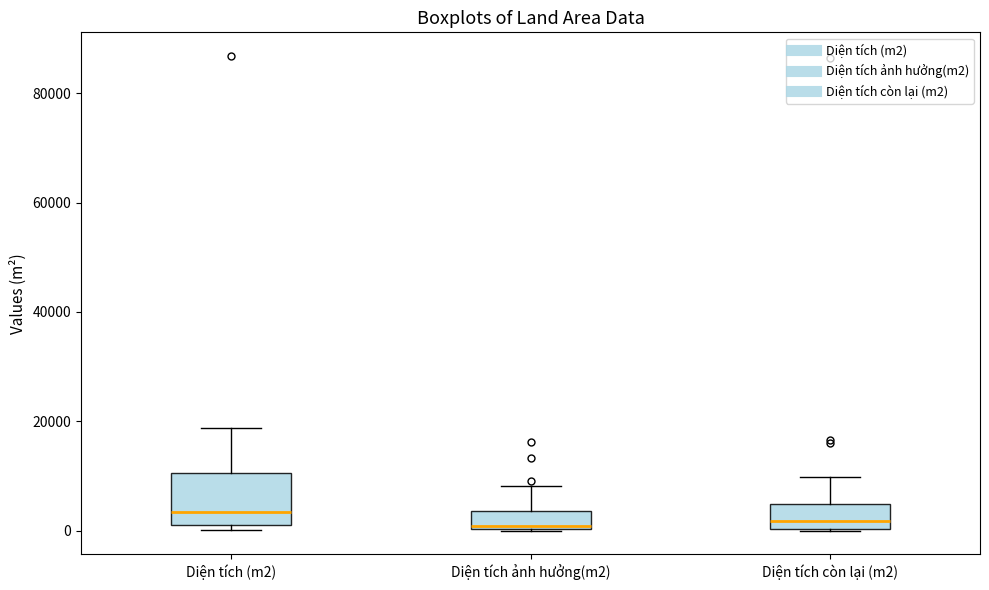

Reading left to right, transcribe this box plot: for each box, give where its median line is, the range the box spans, and where its two whiskers end, as read against the y-axis. The values are not printed on the chart, so give them approximately, as read against the axis.

Diện tích (m2): median 4000, box 2000 to 10000, whiskers 0 to 18000
Diện tích ảnh hưởng(m2): median 0, box 0 to 4000, whiskers 0 to 8000
Diện tích còn lại (m2): median 2000, box 0 to 4000, whiskers 0 to 10000